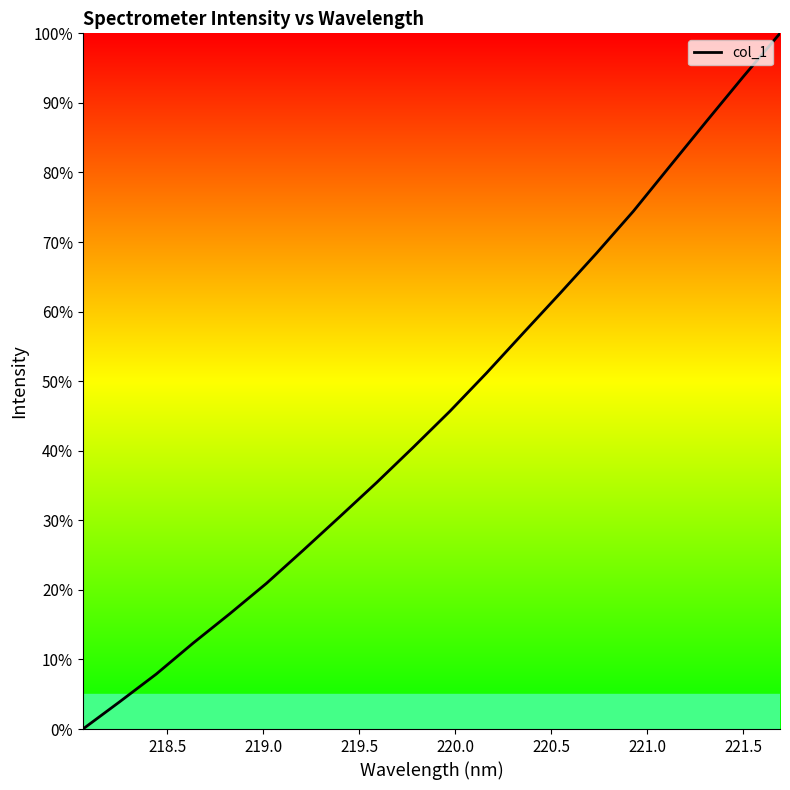

What is the difference between the maximum and minimum values?

100.0